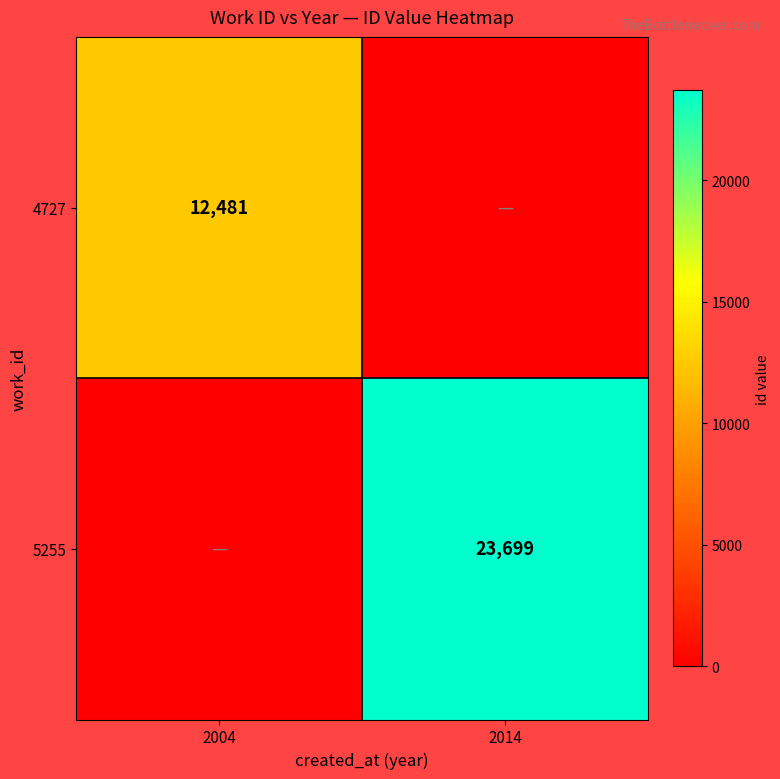

The value of 4727 at 2004 is 20922. True or false?

False